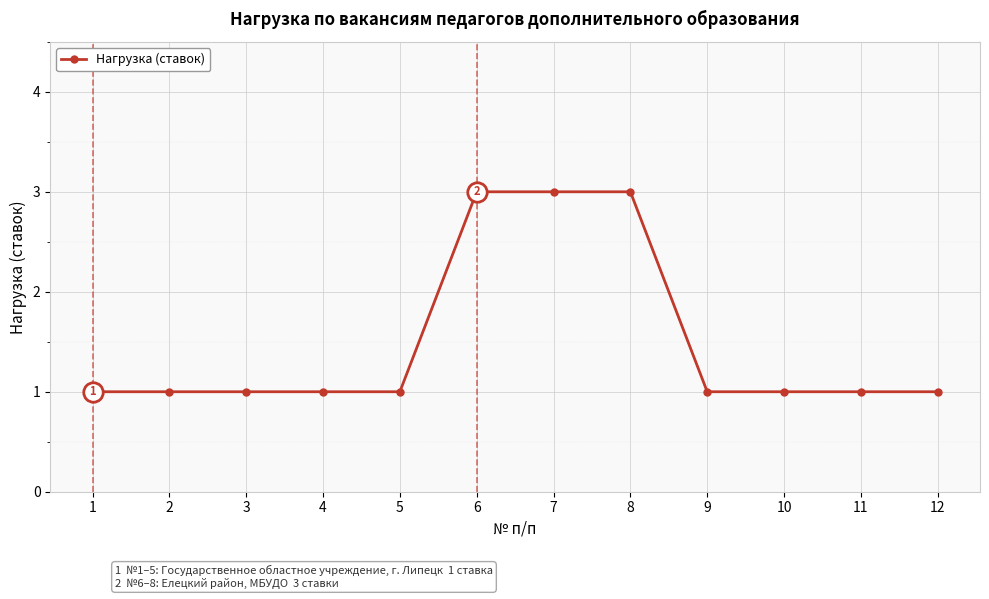

What is the greatest value displayed?

3